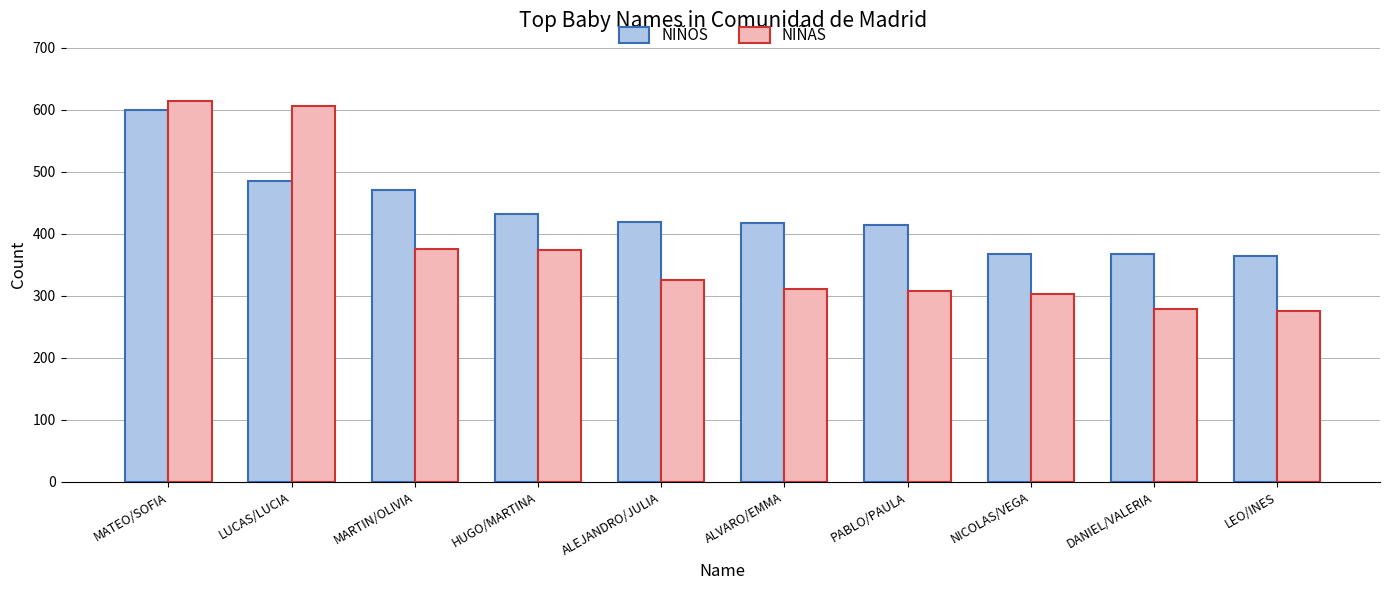

Are the bars grouped side by side (vs. stacked)?

Yes